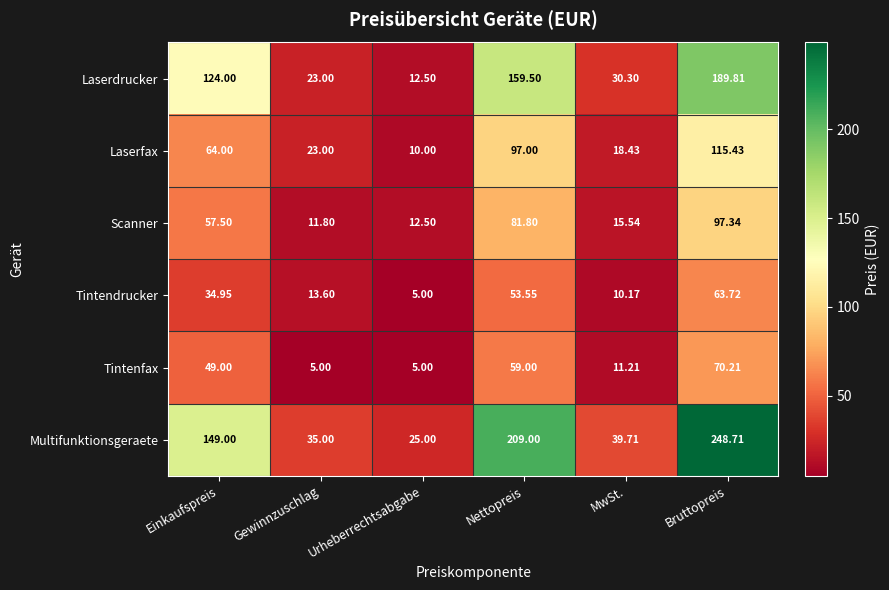

At which label is Laserdrucker closest to 101?

Einkaufspreis